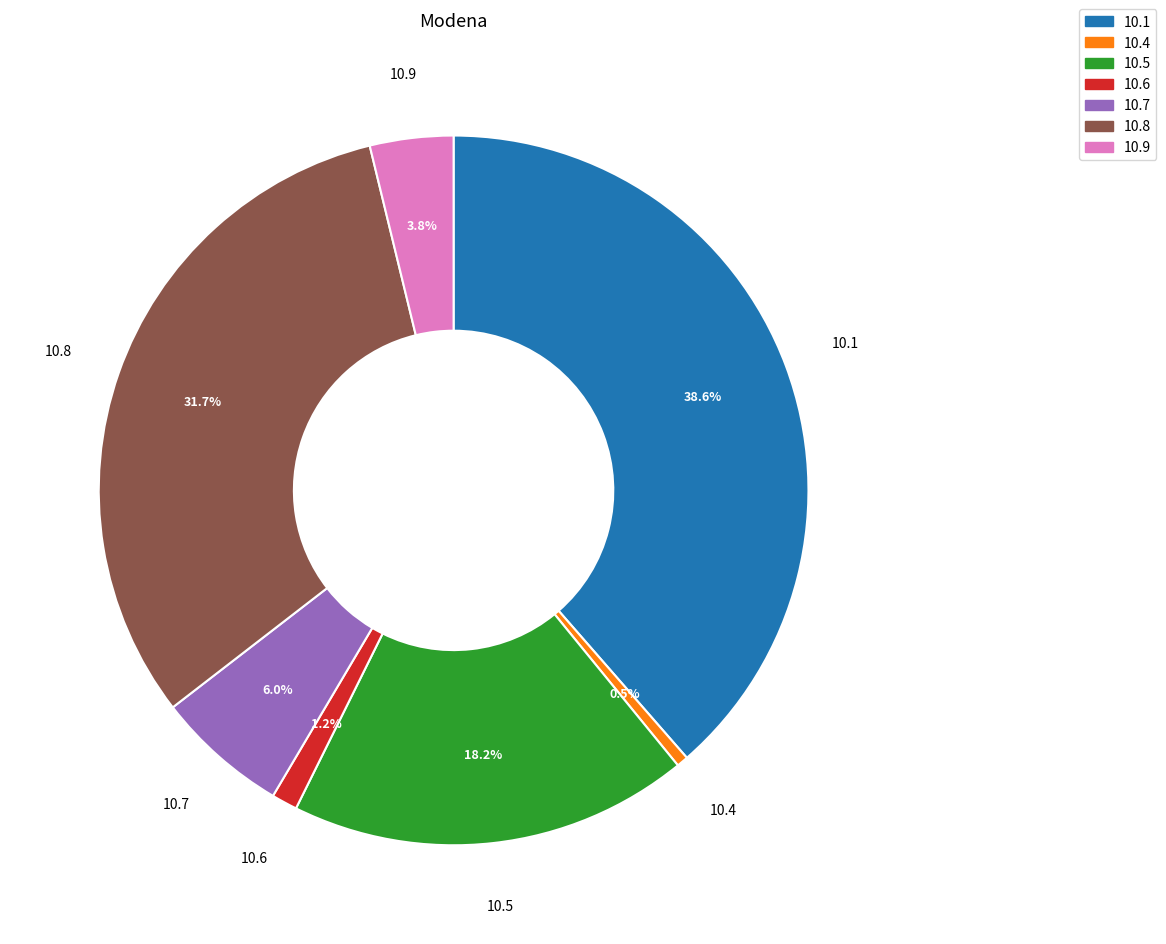

To the nearest percent, what is the difference between the largest and smallest slice percentages?

38%